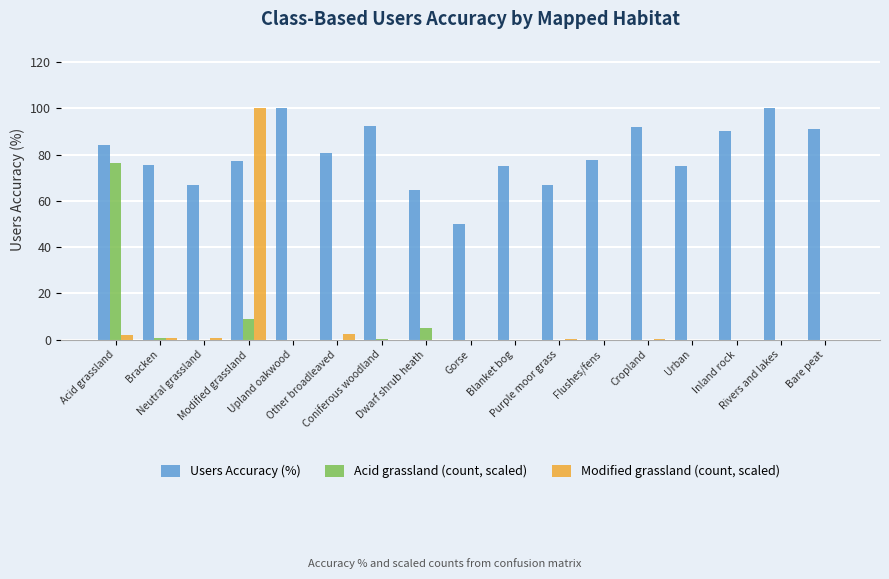

How many groups of bars are there?

17